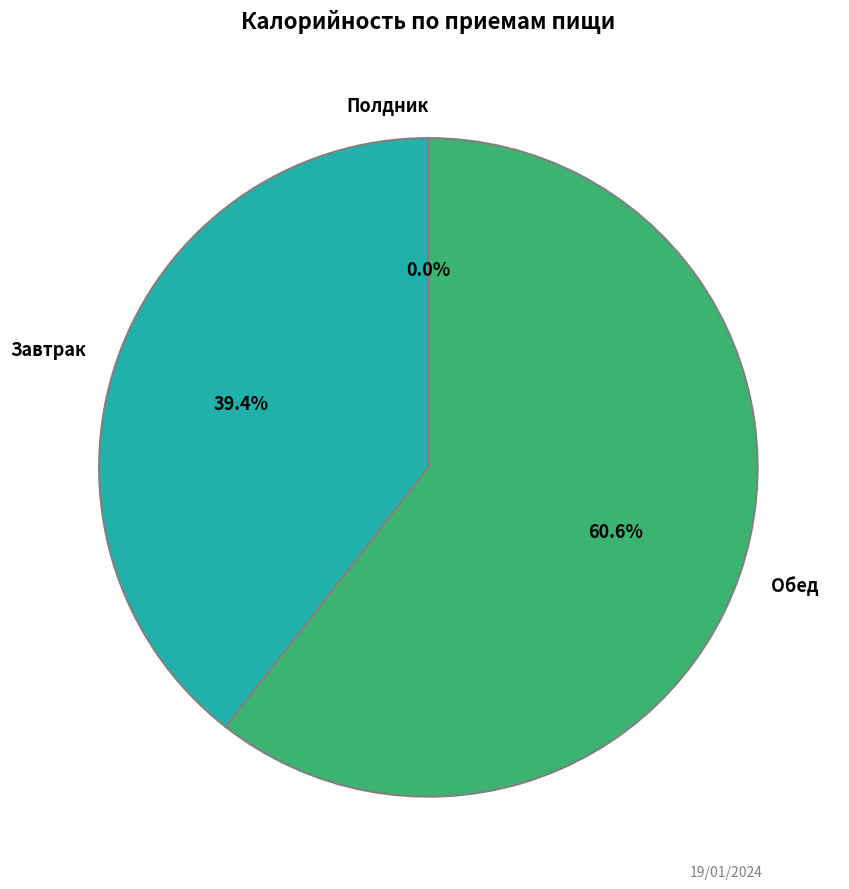

What is the total percentage of Завтрак and Обед?

100.0%